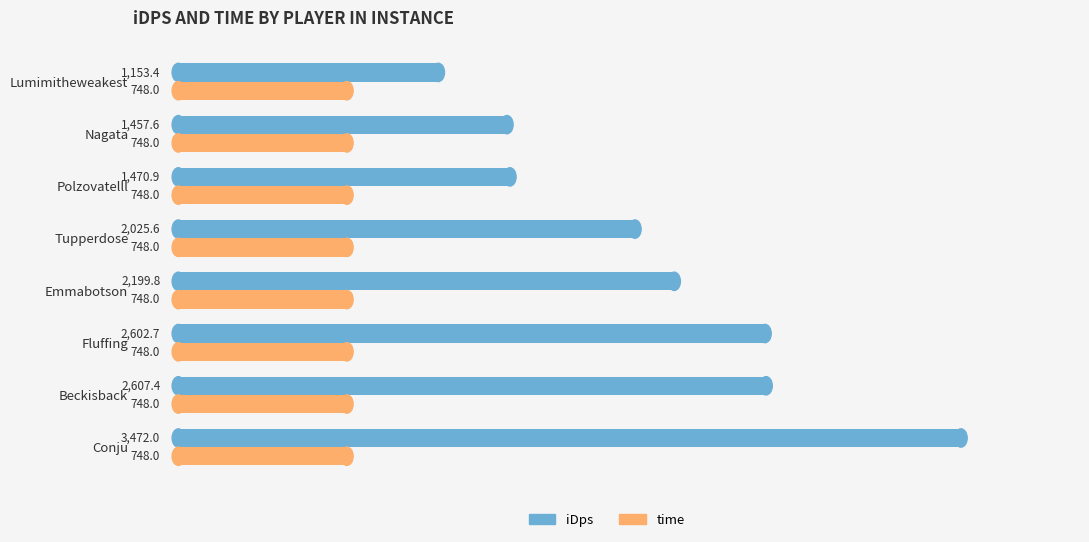

Is the value of time at Nagata greater than the value of iDps at Polzovatelll?

No